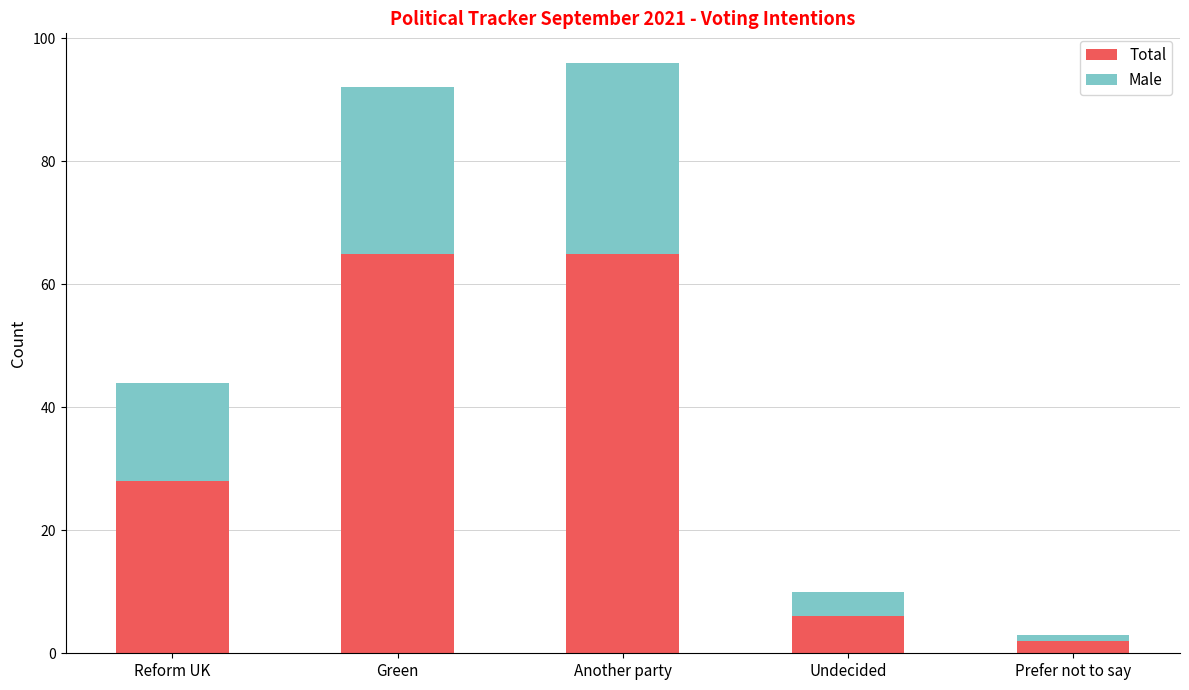

At which category is the sum across all series the highest?

Another party